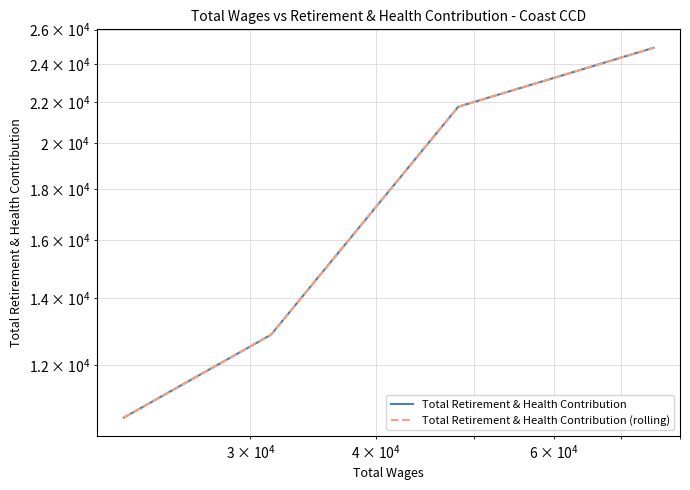

Is the value of Total Retirement & Health Contribution (rolling) at 10000 greater than the value of Total Retirement & Health Contribution at 1000000?

No